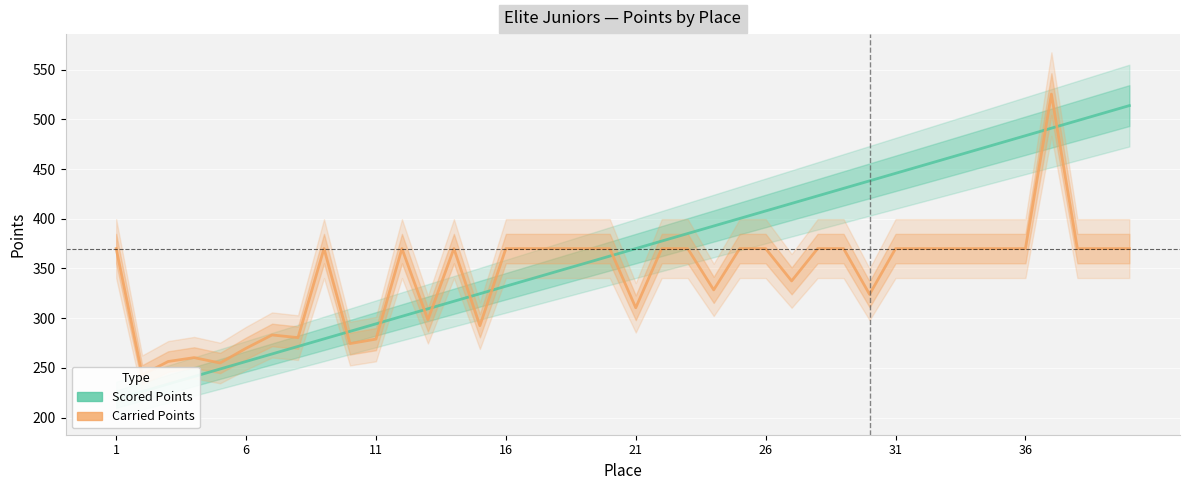

How many lines are shown in the chart?

2